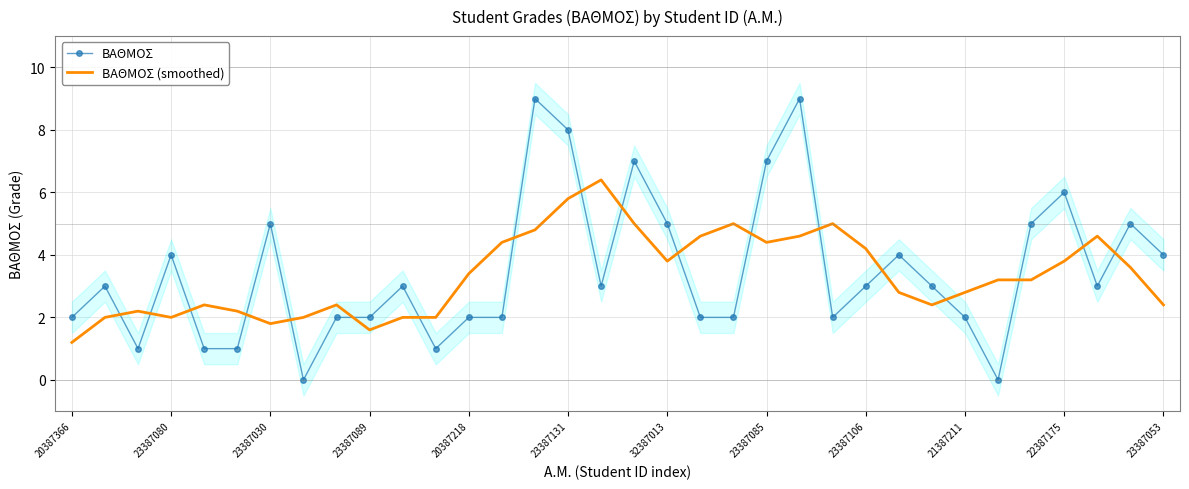

True or false: ΒΑΘΜΟΣ (smoothed) and ΒΑΘΜΟΣ intersect in this chart.

True